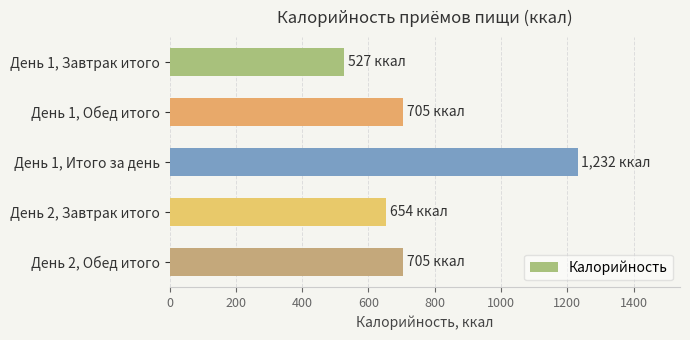

What is the sum of all values?

3823.1